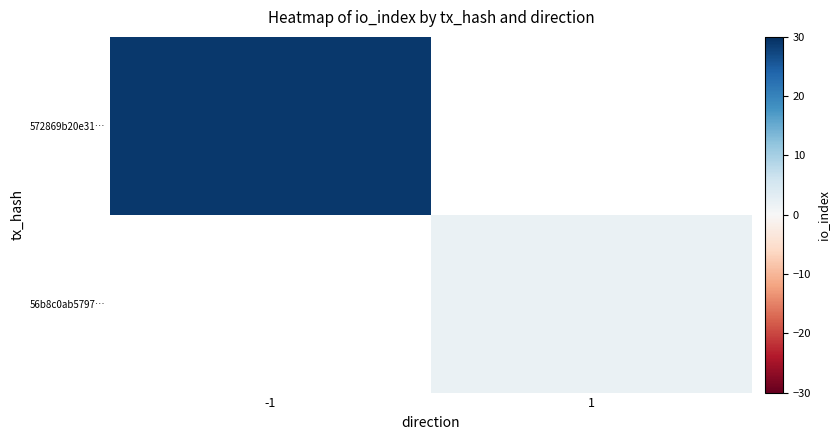

Count the number of categories in the chart.

2